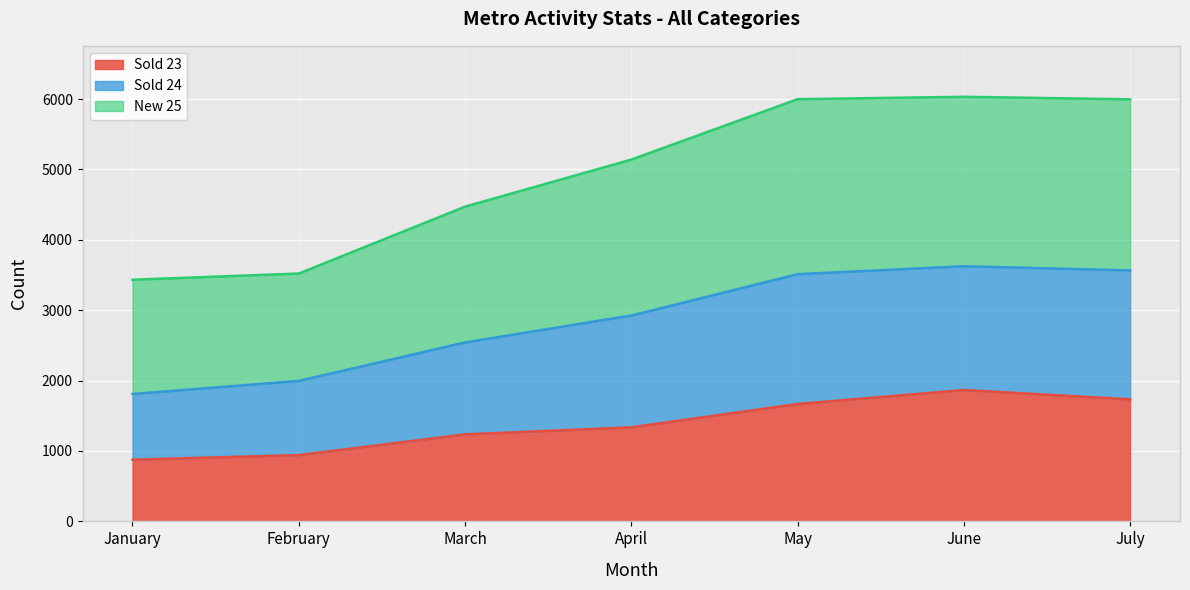

What is the total value across all series at June?

6032